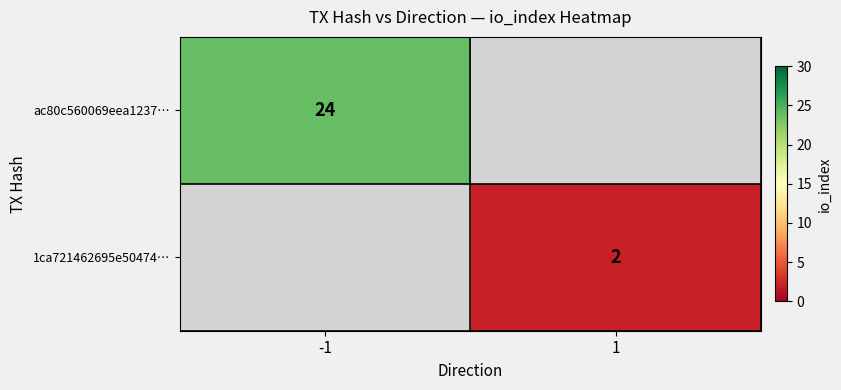

Is it true that ac80c560069eea1237… equals 24 at -1?

True